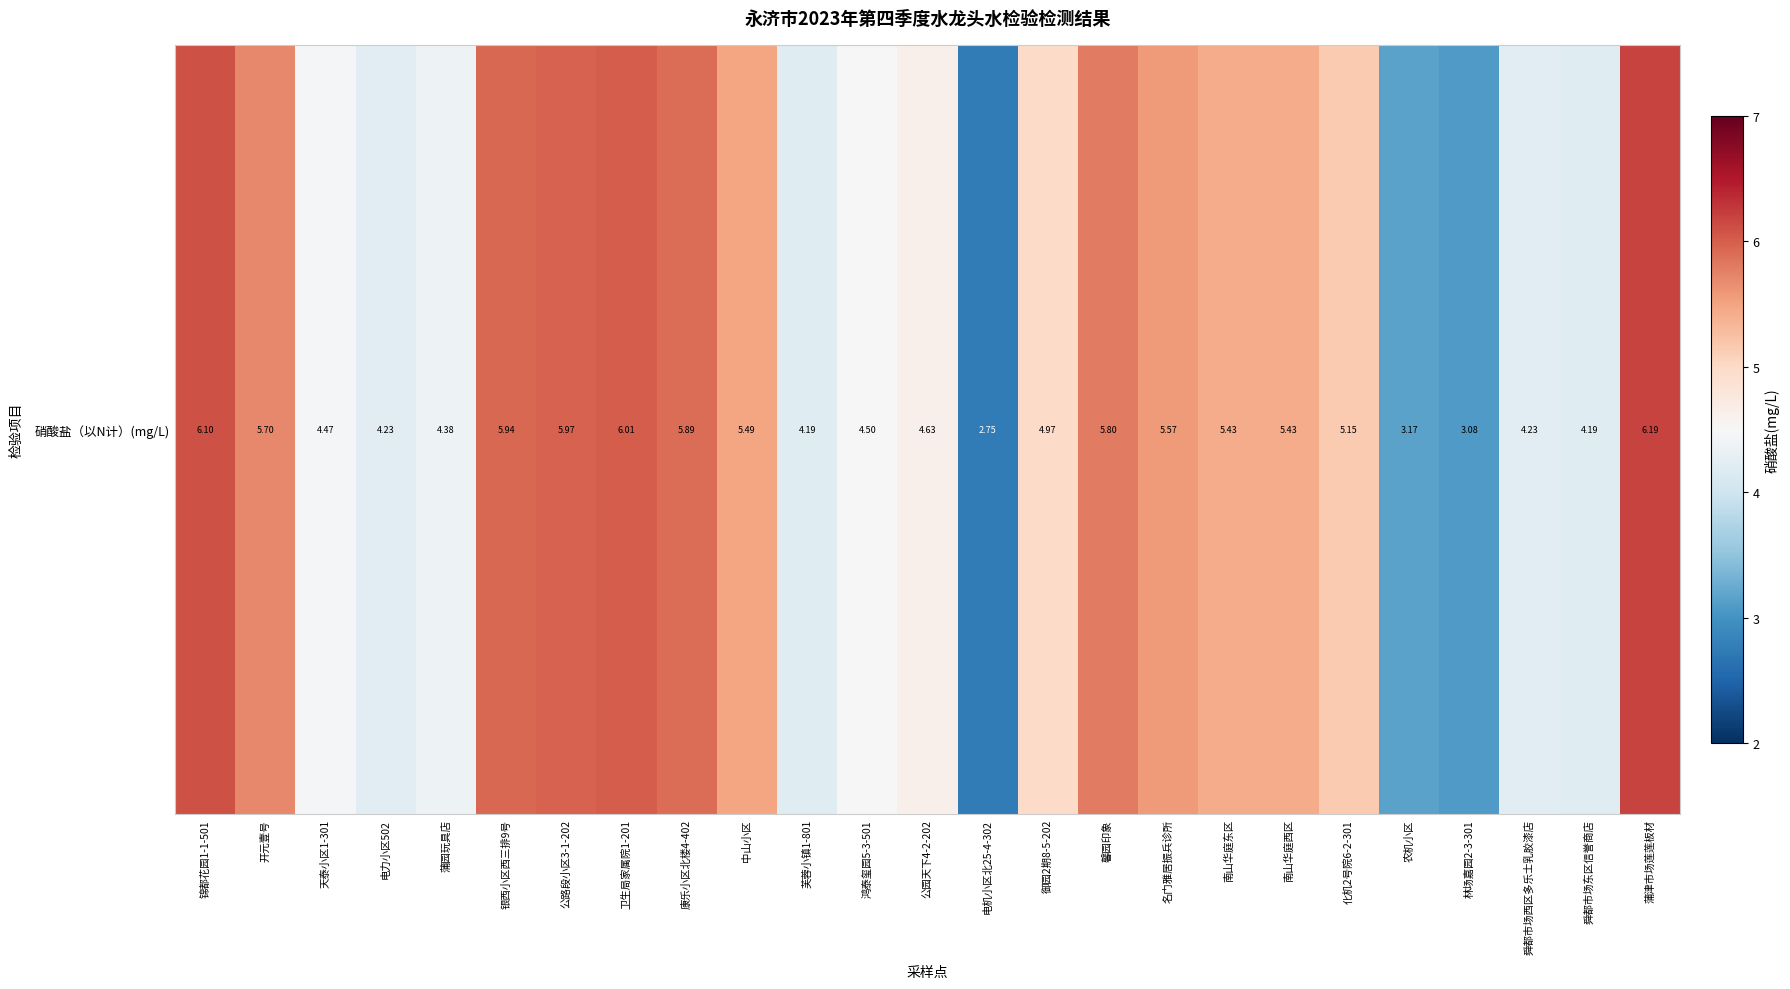

True or false: the data shows 2.2 at 卫生局家属院1-201.

False